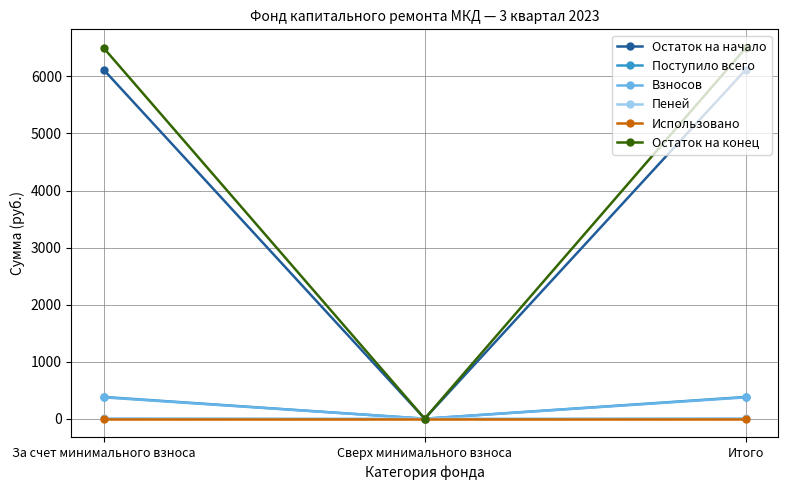

Is the value of Поступило всего at За счет минимального взноса greater than the value of Использовано at За счет минимального взноса?

Yes